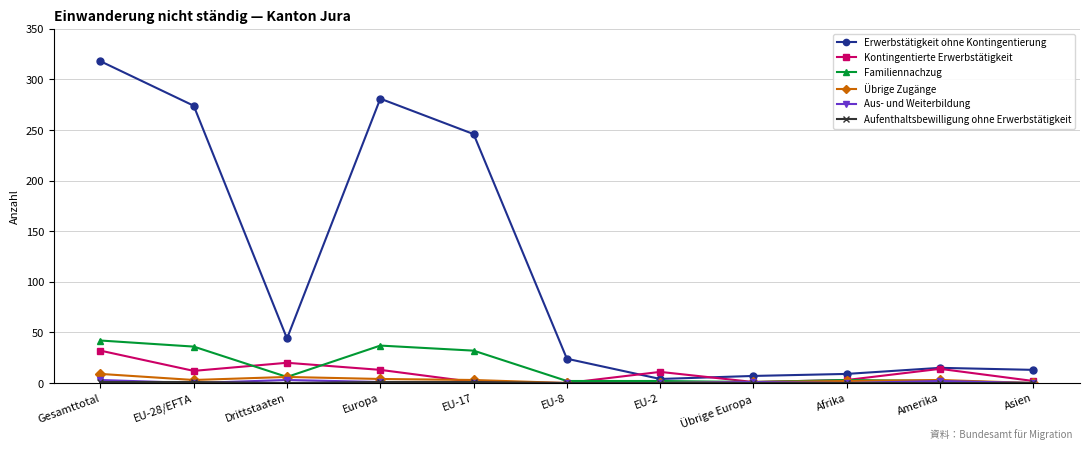

Between Gesamttotal and EU-2, which series saw the biggest shift?

Erwerbstätigkeit ohne Kontingentierung